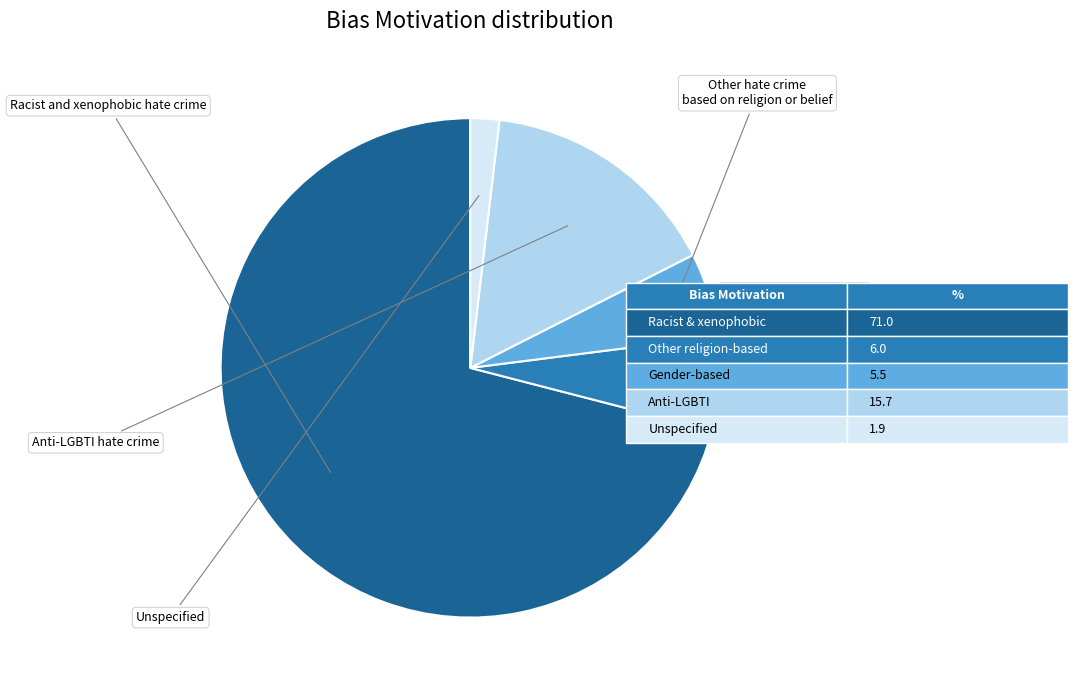

Count the number of slices in the pie.

5